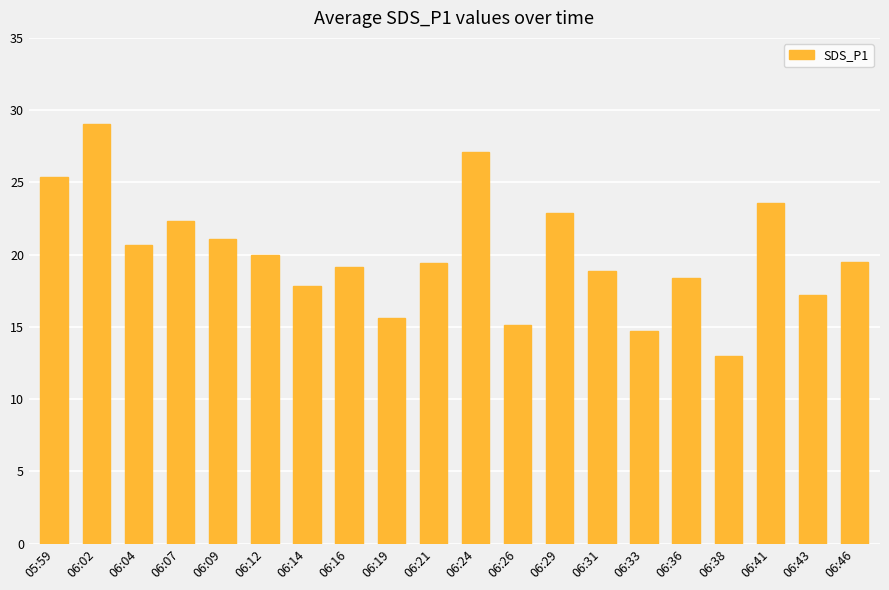

What is the change in value from 06:04 to 06:19?

-5.1